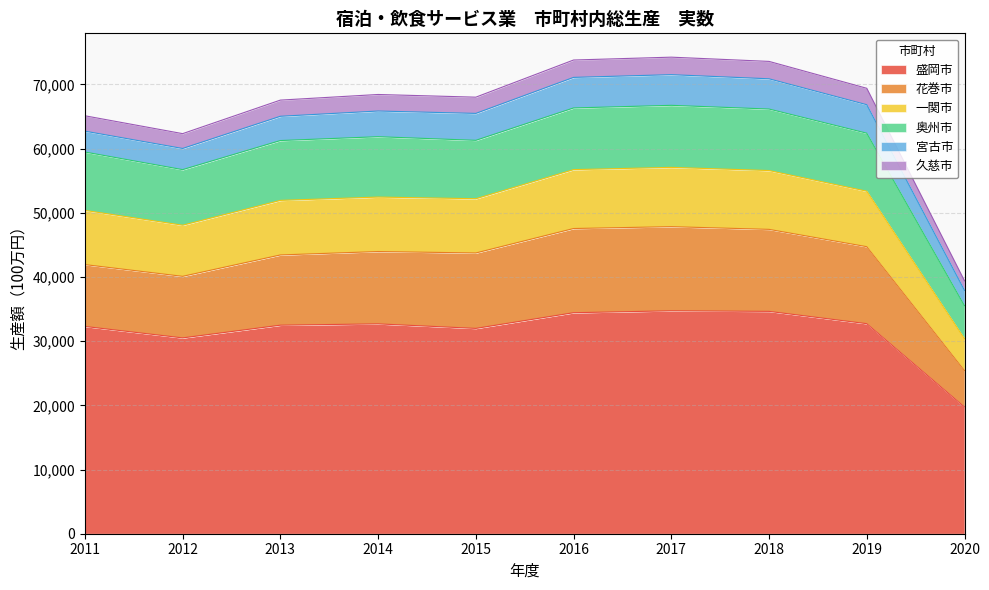

True or false: 盛岡市 has more than 2 interior local peaks.

False